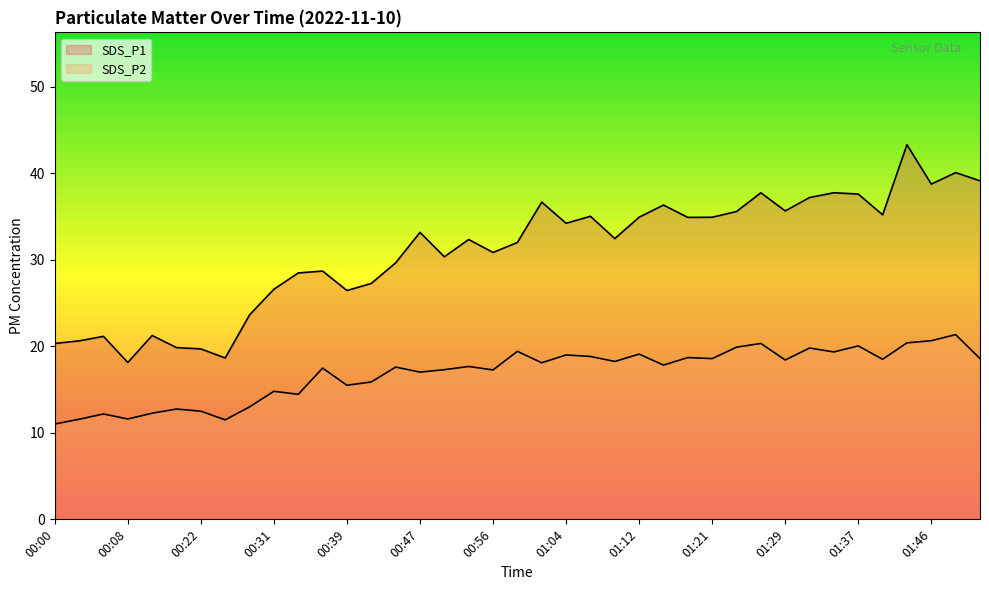

What is the minimum value shown in the chart?

11.0